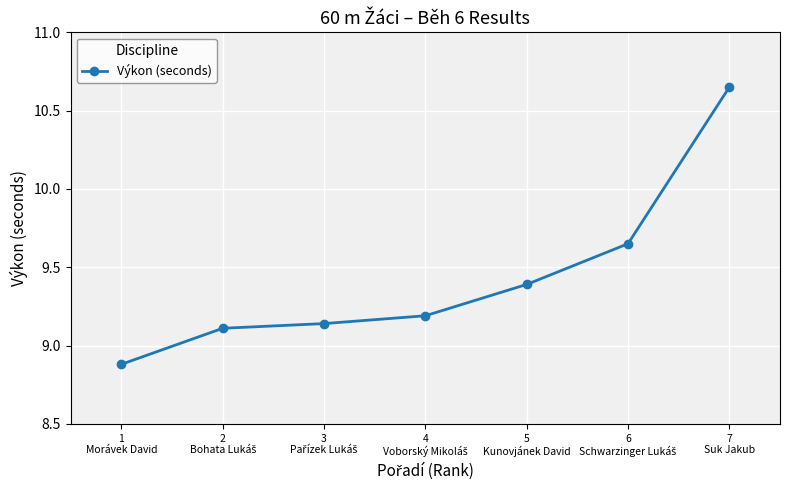

What is the difference between the second highest and minimum values?

0.8